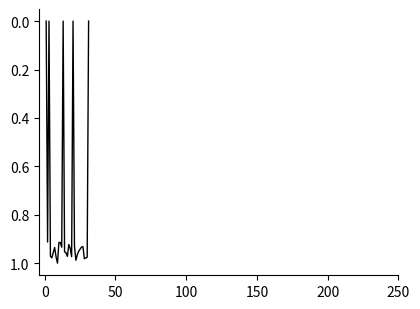

Does the chart display data point markers on the line(s)?

No